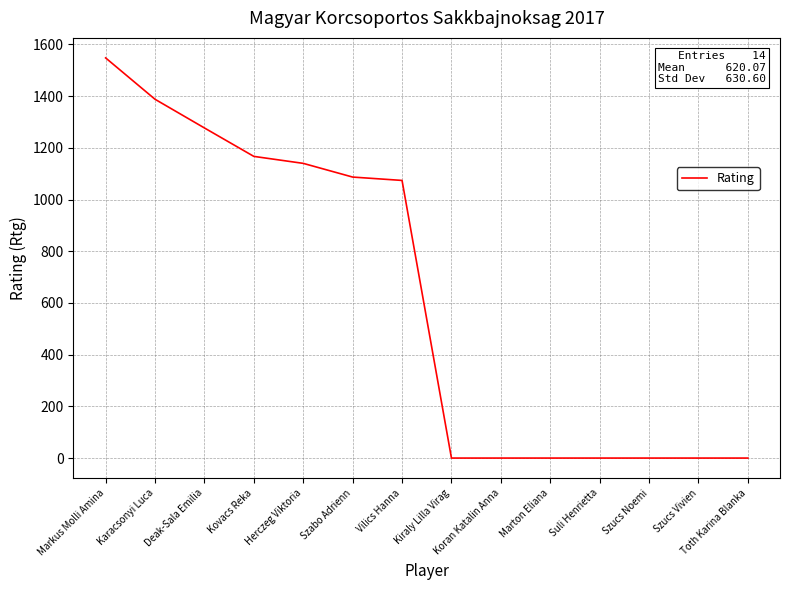

What is the difference between the maximum and minimum values?

1548